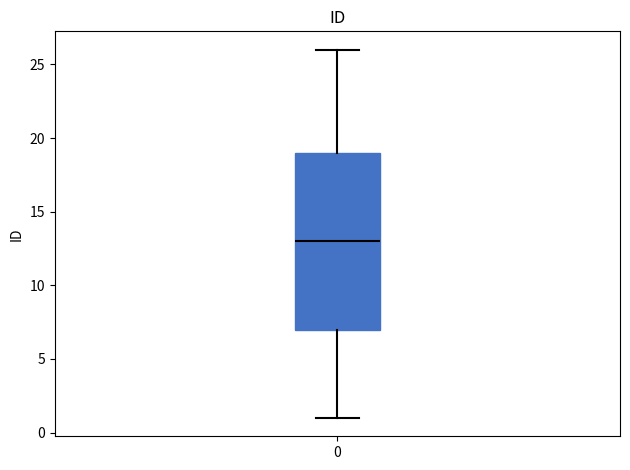

Transcribe this box plot: give where the median line is, the range the box spans, and where the two whiskers end, as read against the y-axis. The values are not printed on the chart, so give them approximately, as read against the axis.

median 13, box 7 to 19, whiskers 1 to 26